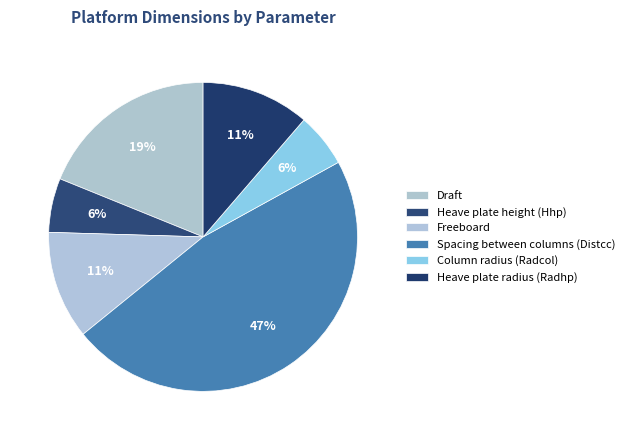

What is the largest slice in the pie chart?

Spacing between columns (Distcc)